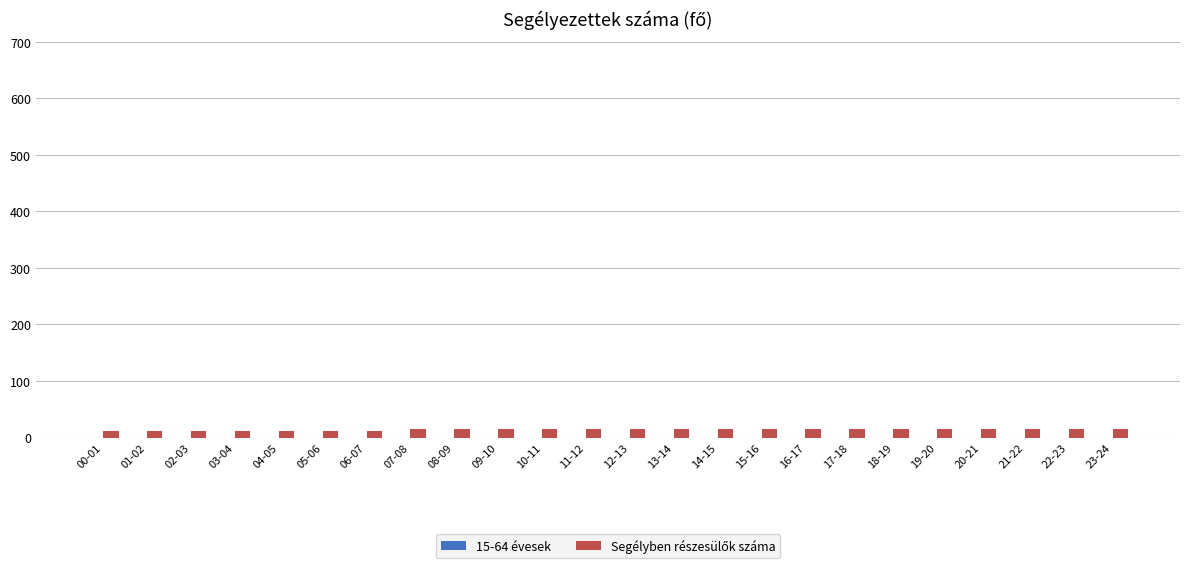

What is the sum of all values?

339